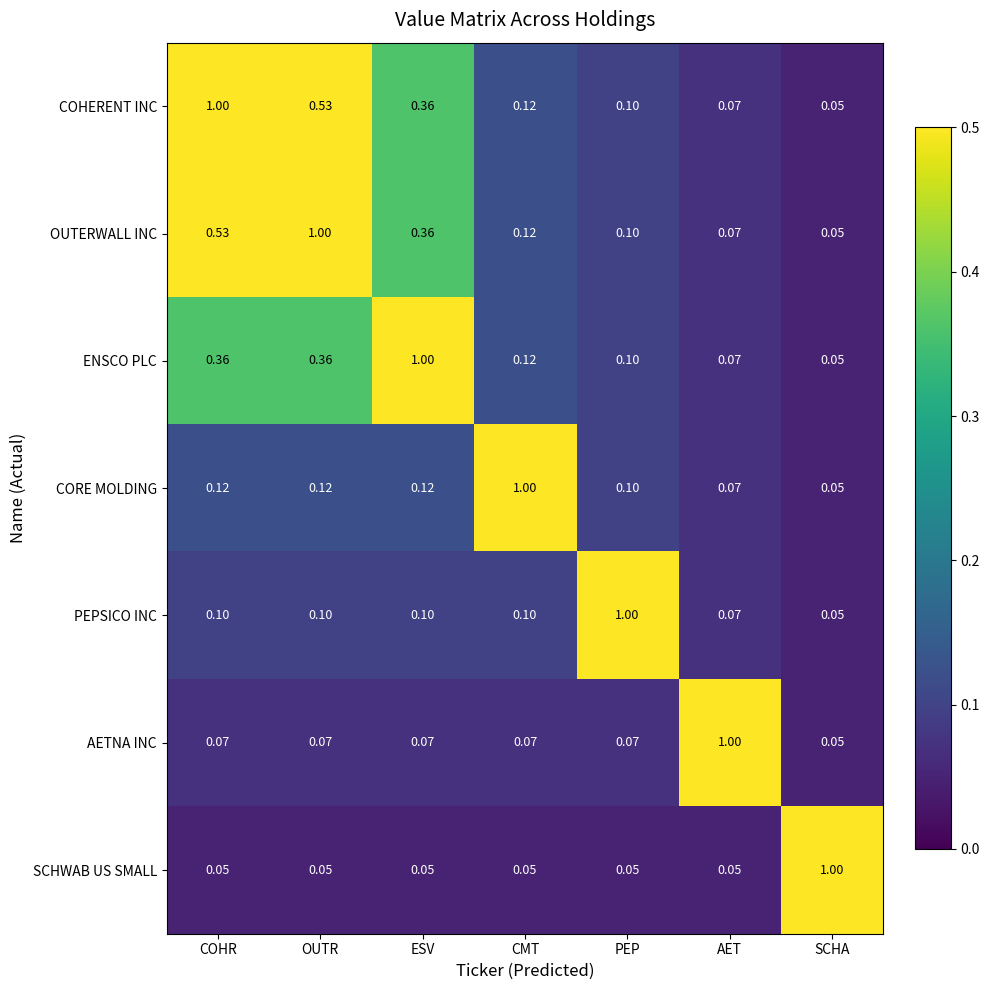

Where is AETNA INC nearest to the value 0?

SCHA